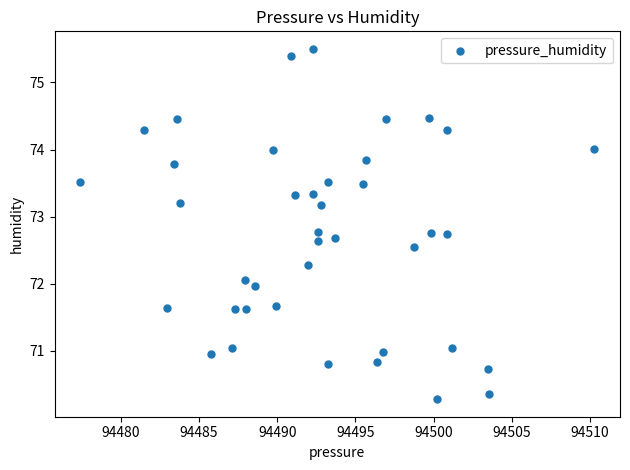

What is the range of X values (max minus min)?

32.9